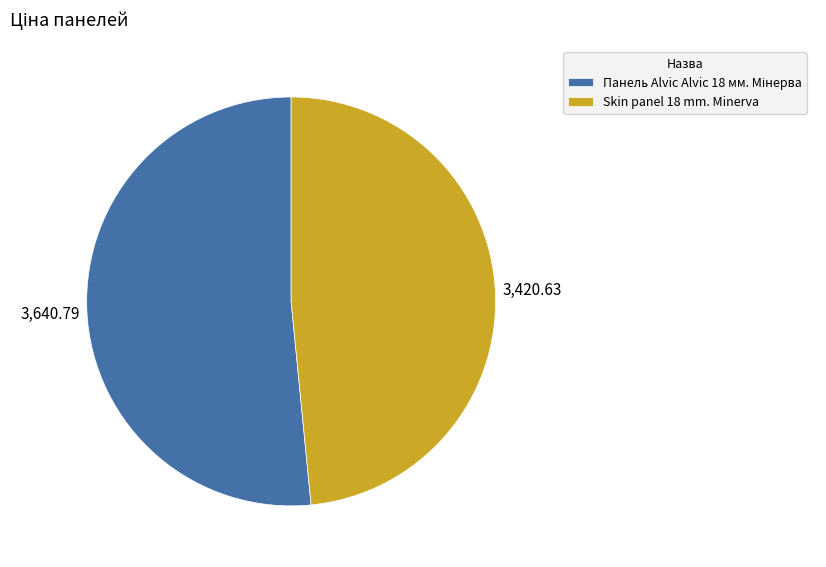

Does any single category account for the majority?

Yes